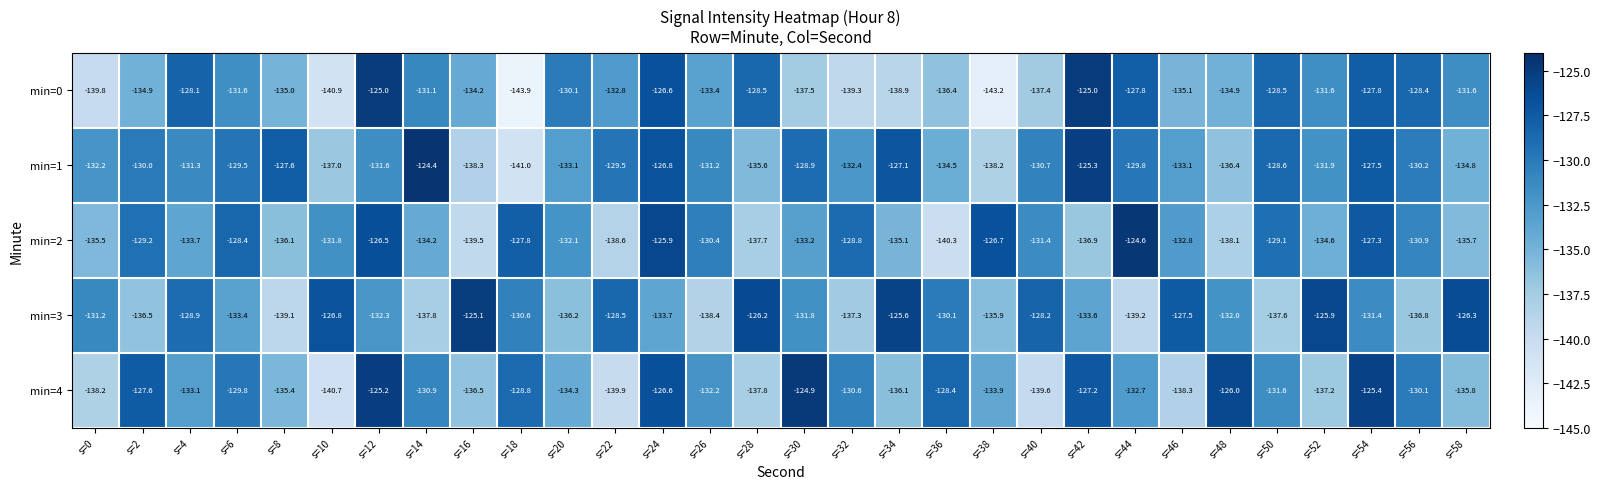

The value of min=0 at s=20 is -230.0. True or false?

False